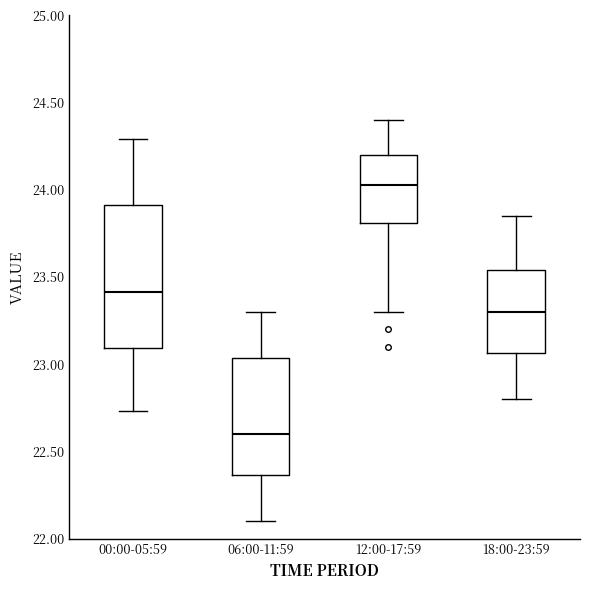

Reading left to right, read every box against the y-axis: the position of its median line, the range the box covers, and the ends of its whiskers. The values are not printed on the chart, so give them approximately, as read against the axis.

00:00-05:59: median 23.40, box 23.10 to 23.90, whiskers 22.75 to 24.30
06:00-11:59: median 22.60, box 22.35 to 23.05, whiskers 22.10 to 23.30
12:00-17:59: median 24.05, box 23.80 to 24.20, whiskers 23.30 to 24.40
18:00-23:59: median 23.30, box 23.05 to 23.55, whiskers 22.80 to 23.85